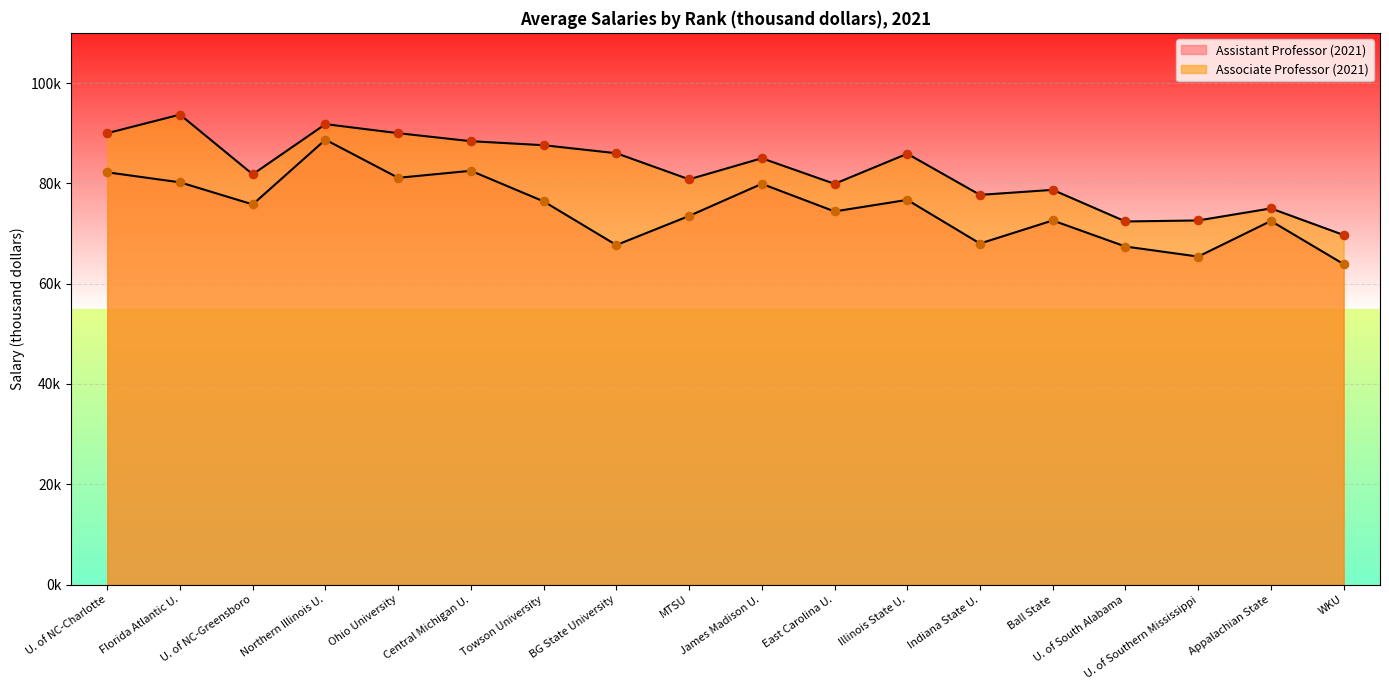

What are all the series names shown in the legend?

Associate Professor (2021), Assistant Professor (2021)